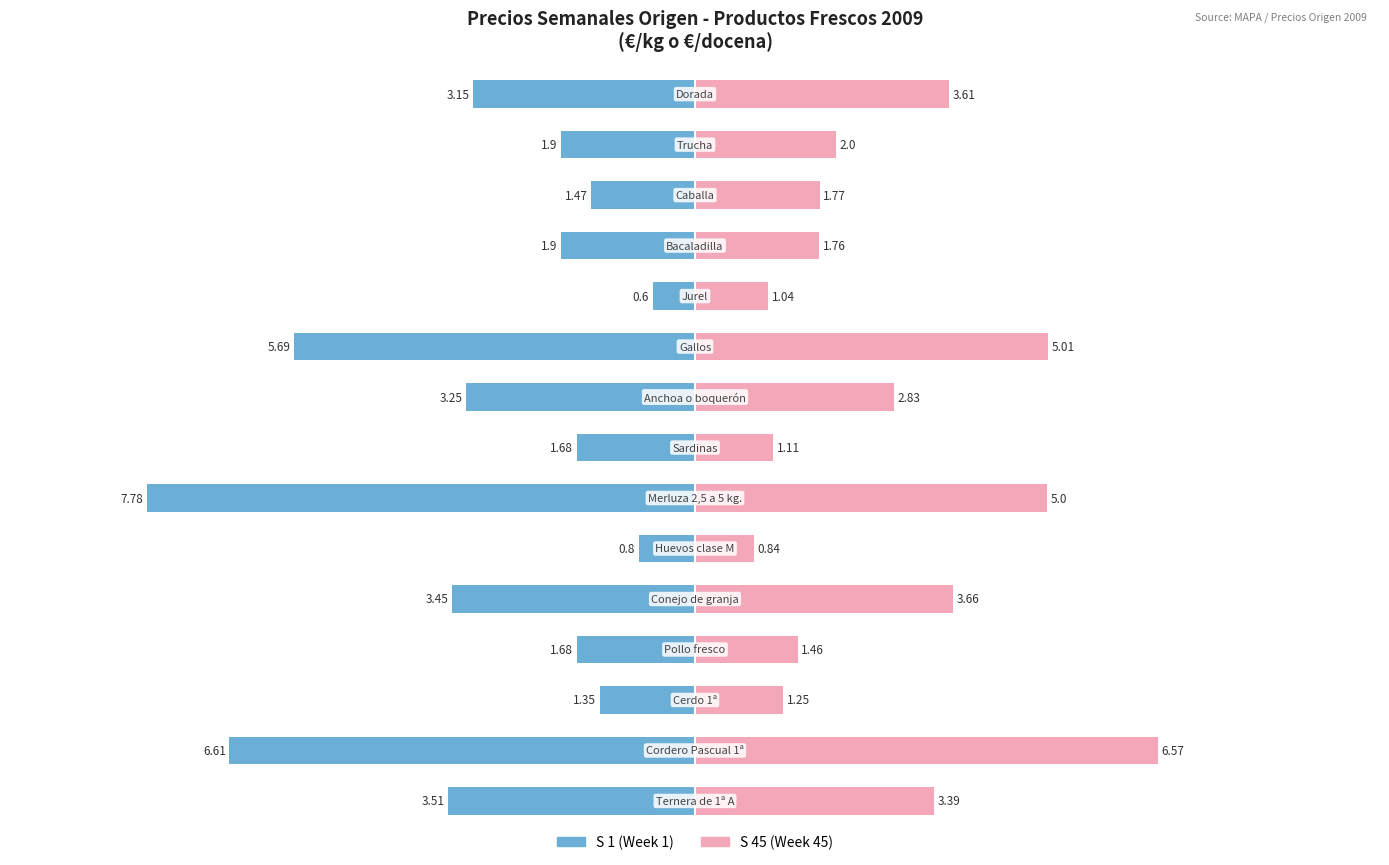

What is the average value of the S 1 series?

-3.0